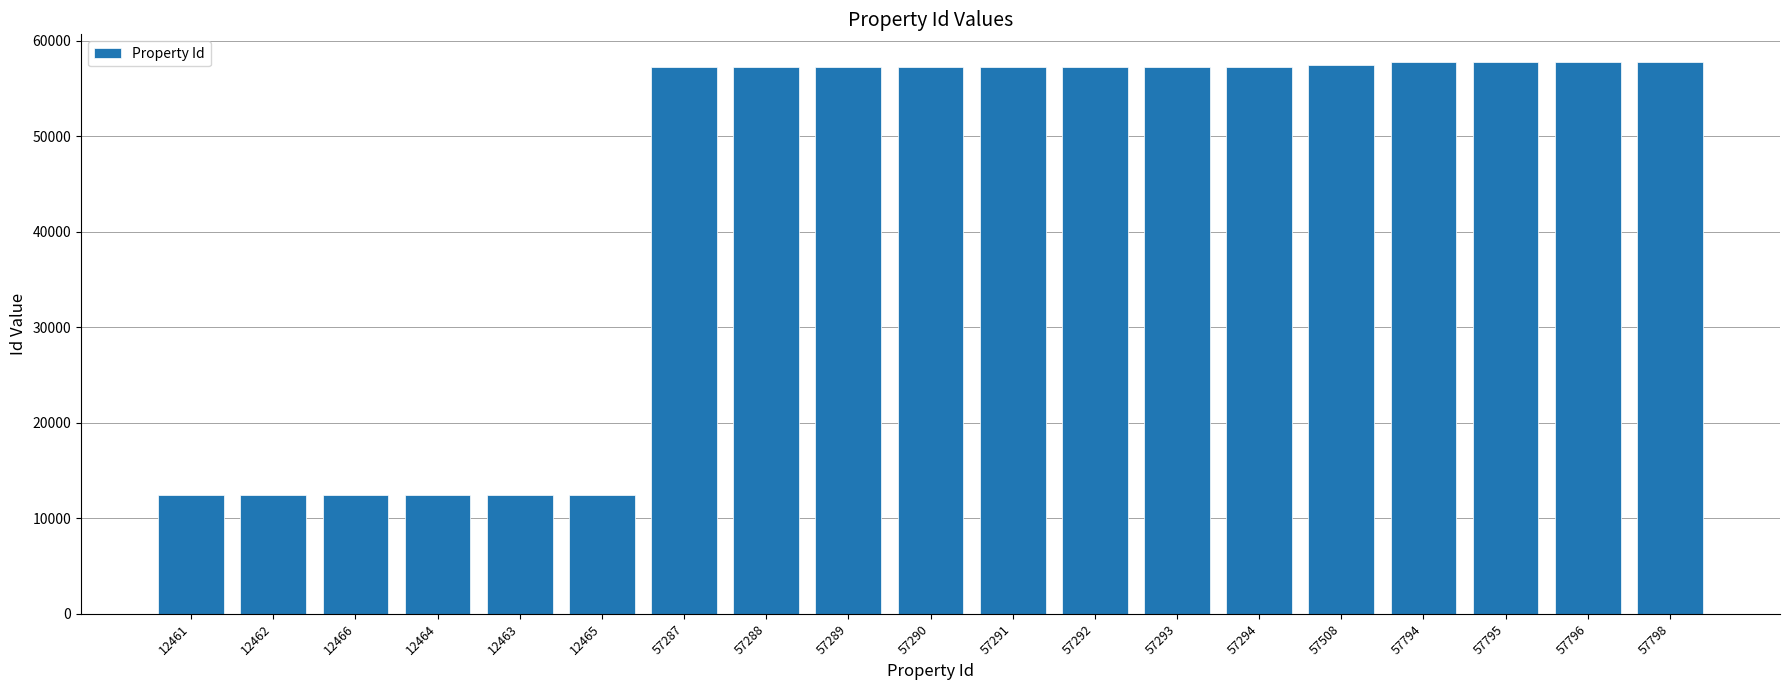

What is the label of the 19th bar from the left?

57798